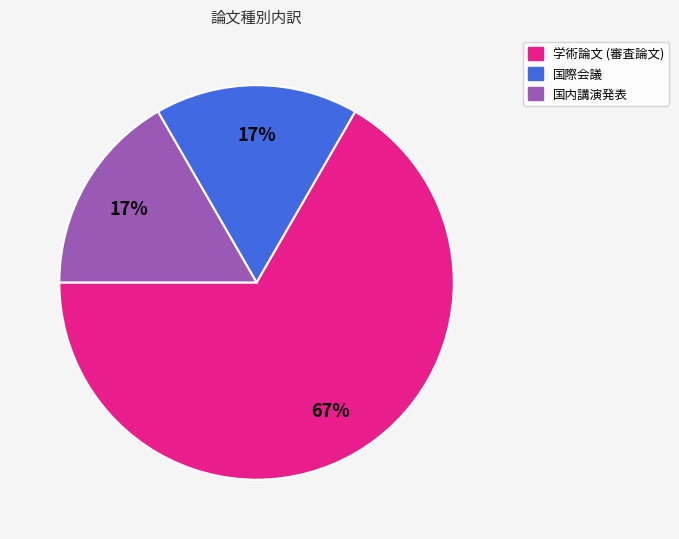

Which slice is the largest?

学術論文 (審査論文)